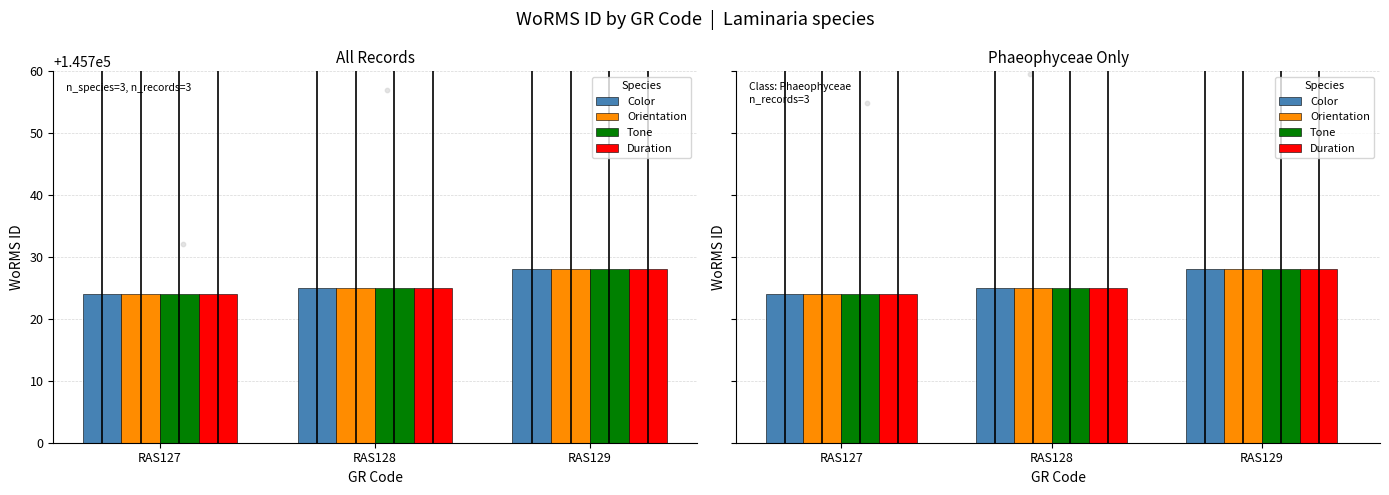

Which series has the widest spread of Y values?

Color